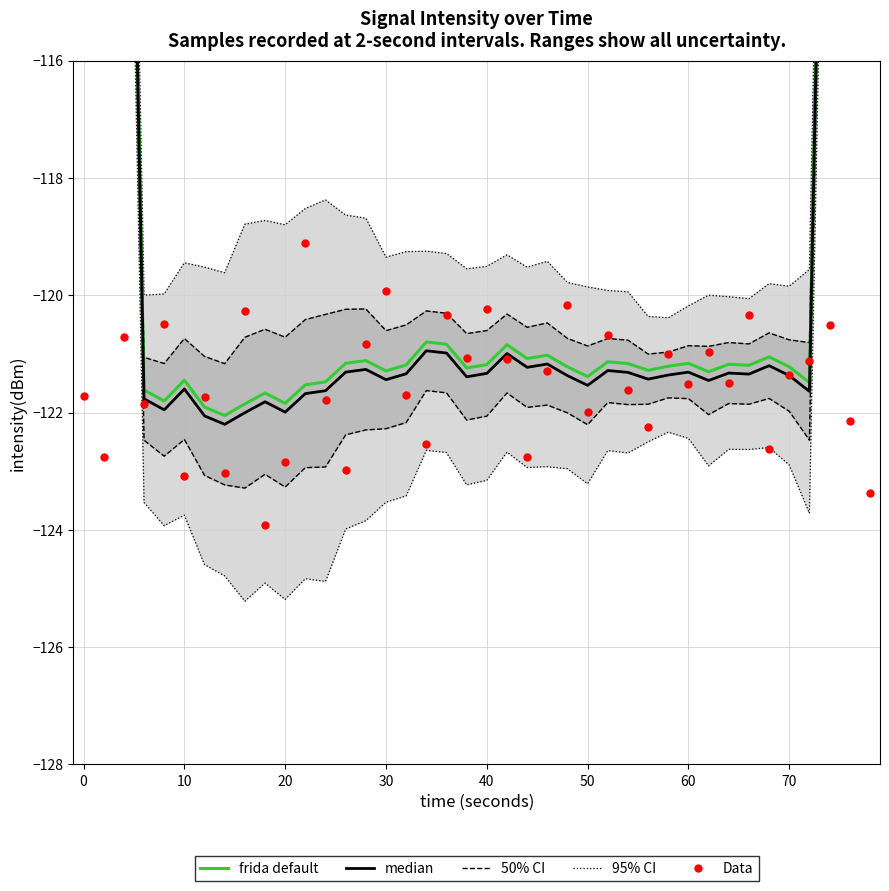

Which series has the widest spread of Y values?

frida default